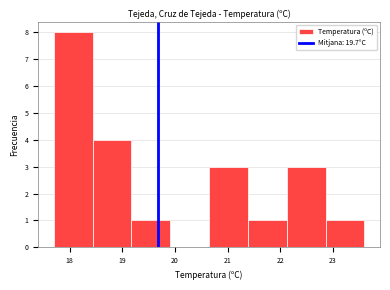

Reading left to right, list every bar in this chart as the range it spans on the x-axis followed by its height. Neither the bar edges nor the heights are printed on the chart, so give them approximately, as read against the axes.

17.7 to 18.4: 8
18.4 to 19.2: 4
19.2 to 19.9: 1
19.9 to 20.7: 0
20.7 to 21.4: 3
21.4 to 22.1: 1
22.1 to 22.9: 3
22.9 to 23.6: 1